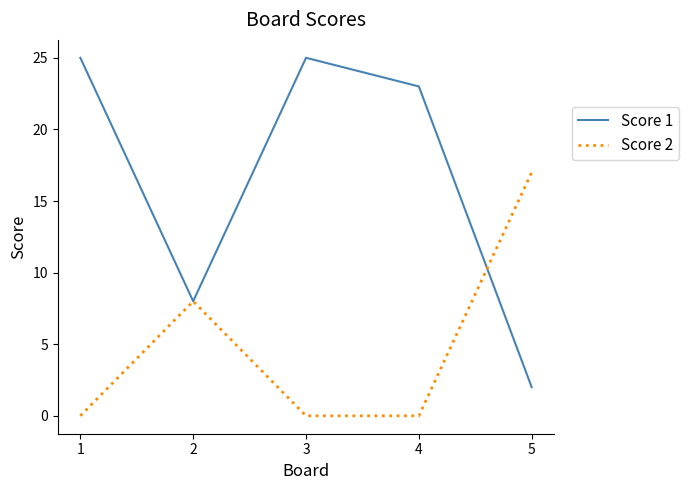

What is the total value across all series at 5?

19